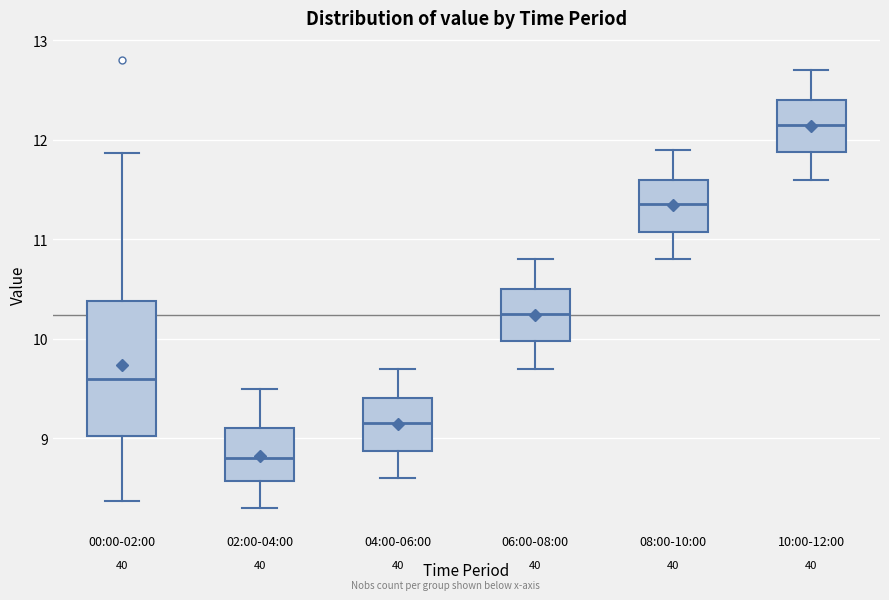

Reading left to right, read every box against the y-axis: the position of its median line, the range the box covers, and the ends of its whiskers. The values are not printed on the chart, so give them approximately, as read against the axis.

00:00-02:00: median 9.6, box 9.0 to 10.4, whiskers 8.4 to 11.9
02:00-04:00: median 8.8, box 8.6 to 9.1, whiskers 8.3 to 9.5
04:00-06:00: median 9.2, box 8.9 to 9.4, whiskers 8.6 to 9.7
06:00-08:00: median 10.3, box 10.0 to 10.5, whiskers 9.7 to 10.8
08:00-10:00: median 11.4, box 11.1 to 11.6, whiskers 10.8 to 11.9
10:00-12:00: median 12.2, box 11.9 to 12.4, whiskers 11.6 to 12.7